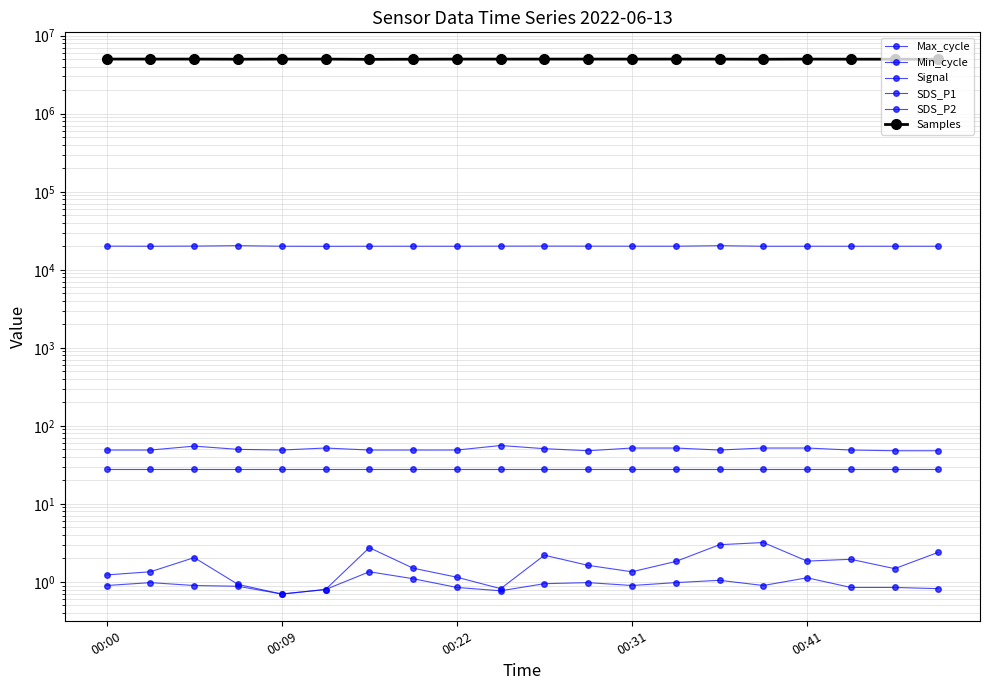

What is the total value across all series at 00:00?

5032738.1